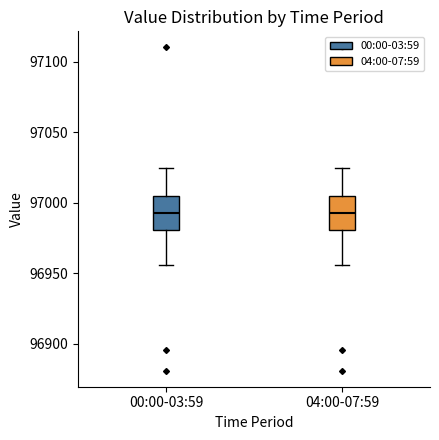

Where does the upper whisker of the box for 00:00-03:59 end on the y-axis? The values are not printed on the chart, so give them approximately, as read against the axis.

97025